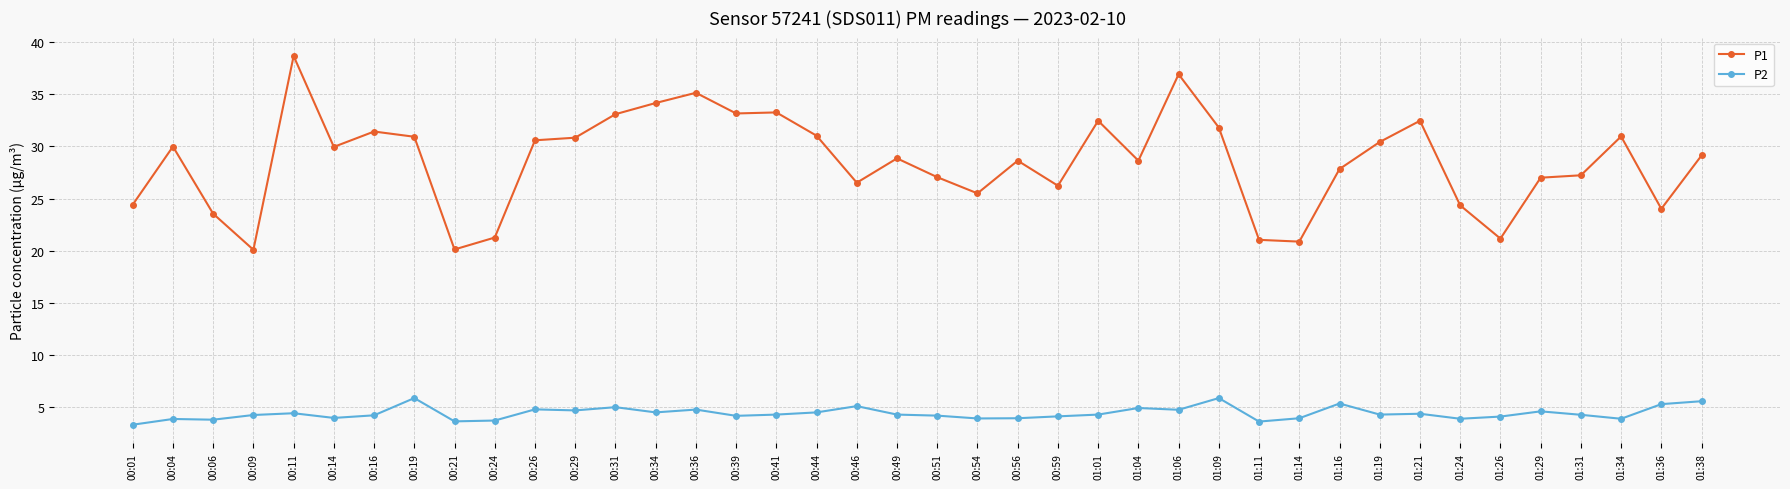

Rank the series by their maximum value, from lowest to highest.

P2, P1